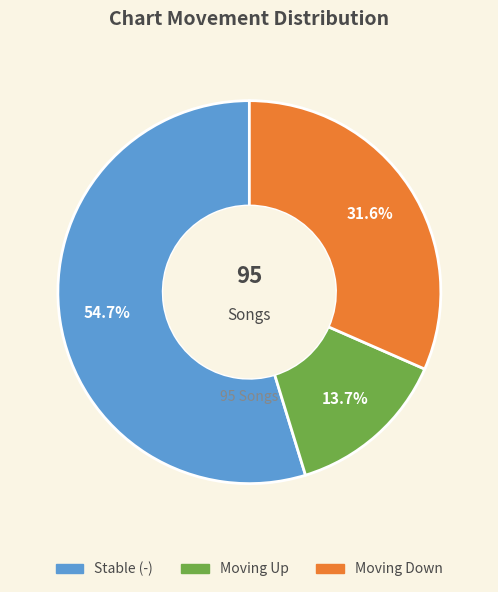

How many segments does this pie chart have?

3